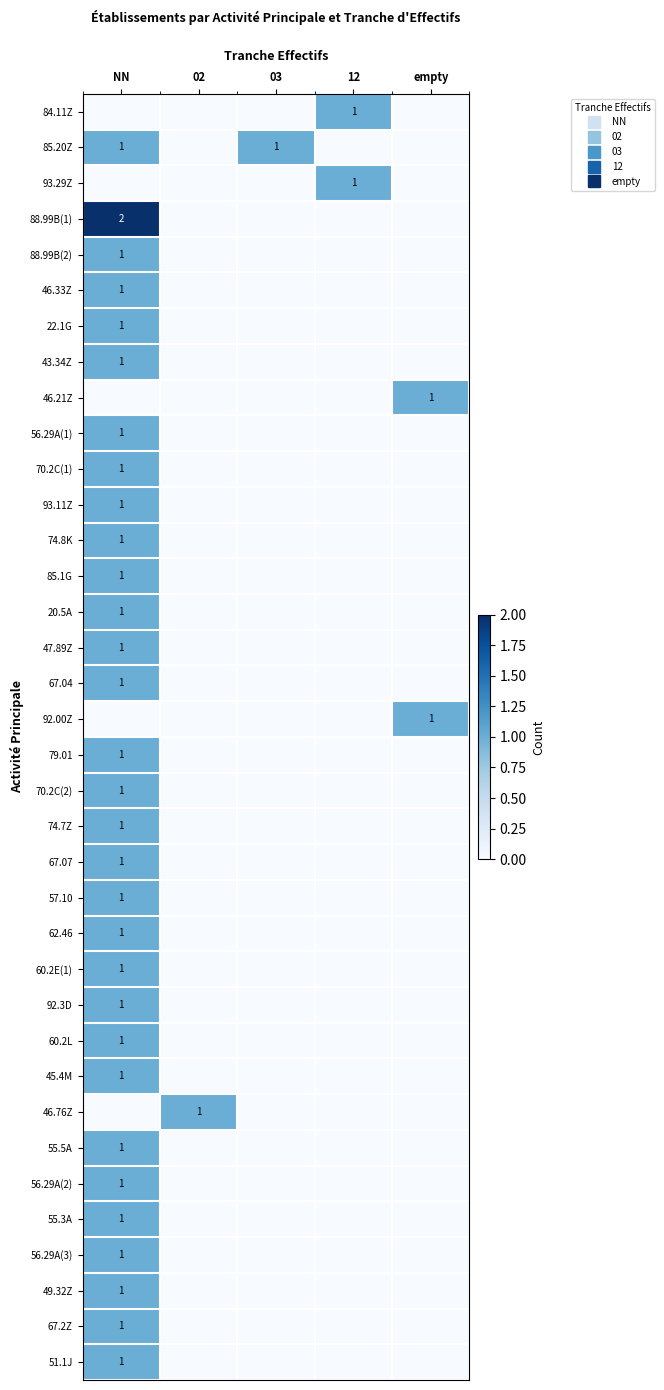

What is the highest value of the 84.11Z series?

1